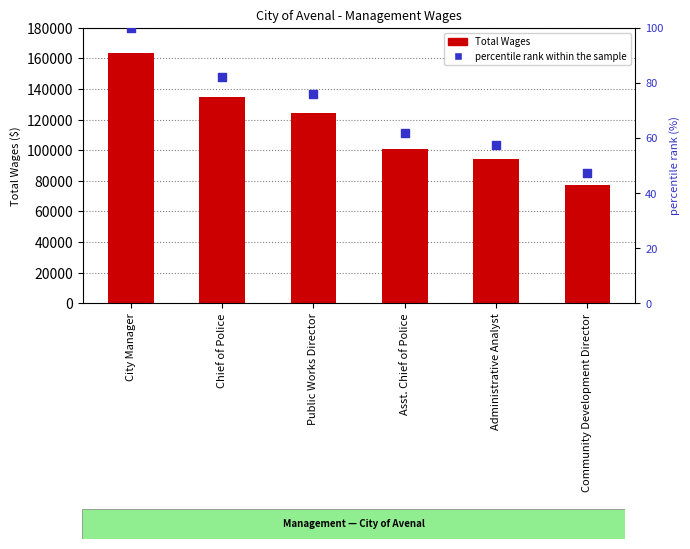

Which series reaches the minimum Y coordinate?

percentile rank within the sample